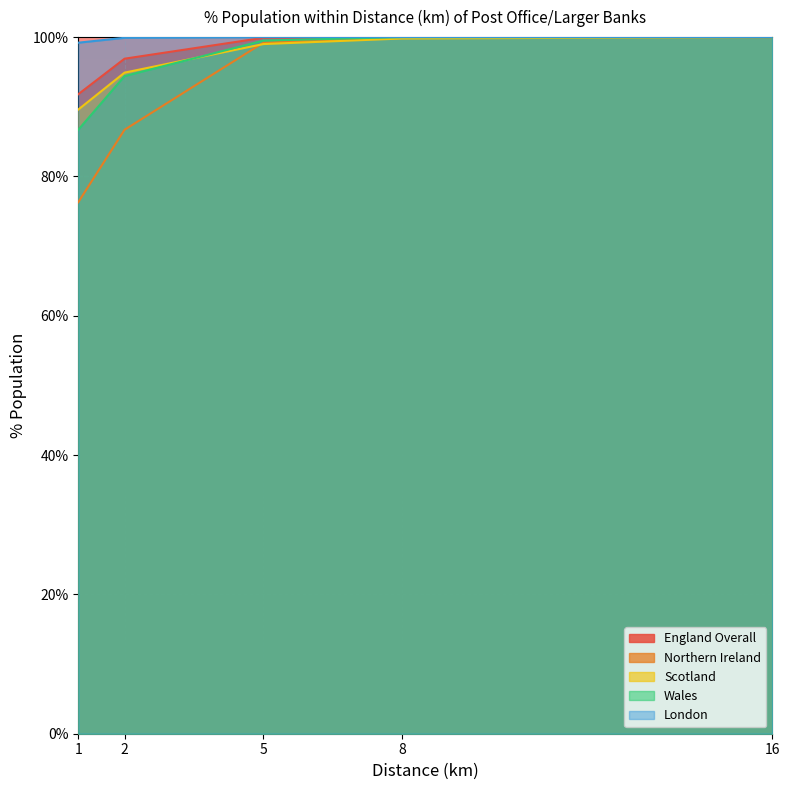

How many distinct data groups are displayed?

5